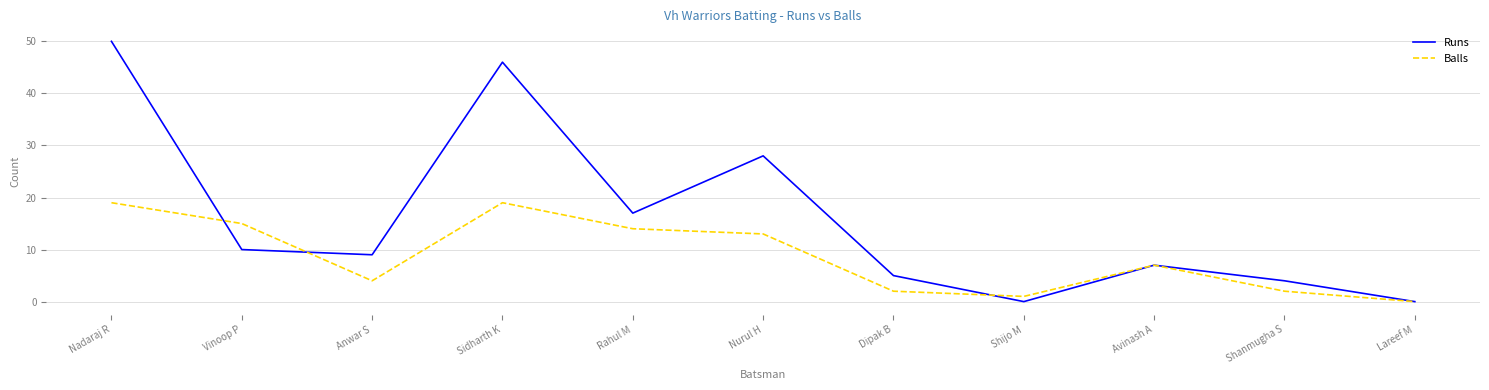

Reading right to left, list all the values displayed in this chart.

Runs: 0	4	7	0	5	28	17	46	9	10	50
Balls: 0	2	7	1	2	13	14	19	4	15	19